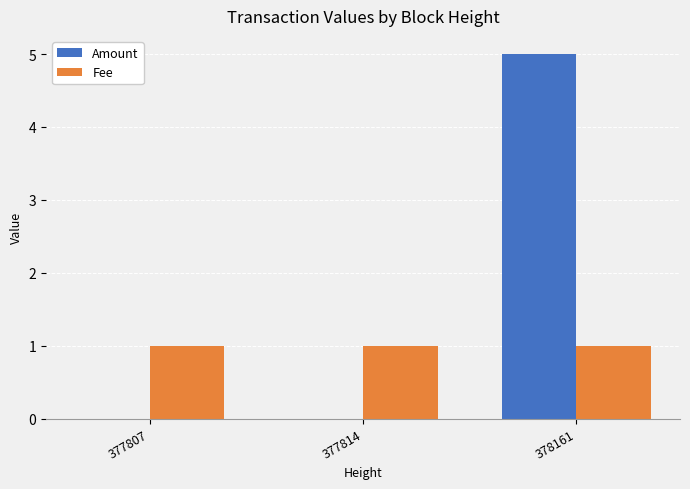

At which category is the sum across all series the highest?

378161